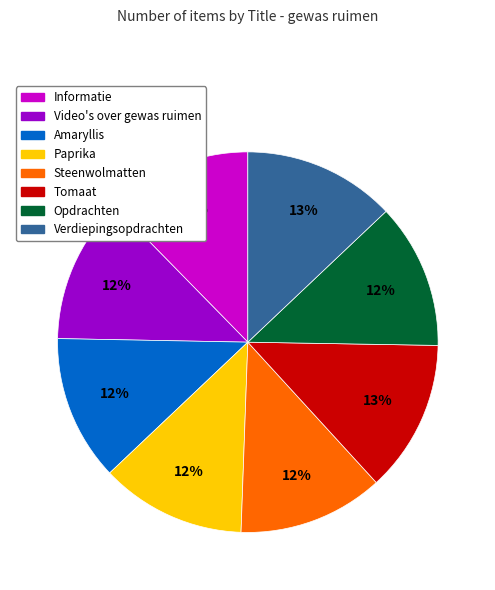

What percentage is the Tomaat slice, to the nearest percent?

13%